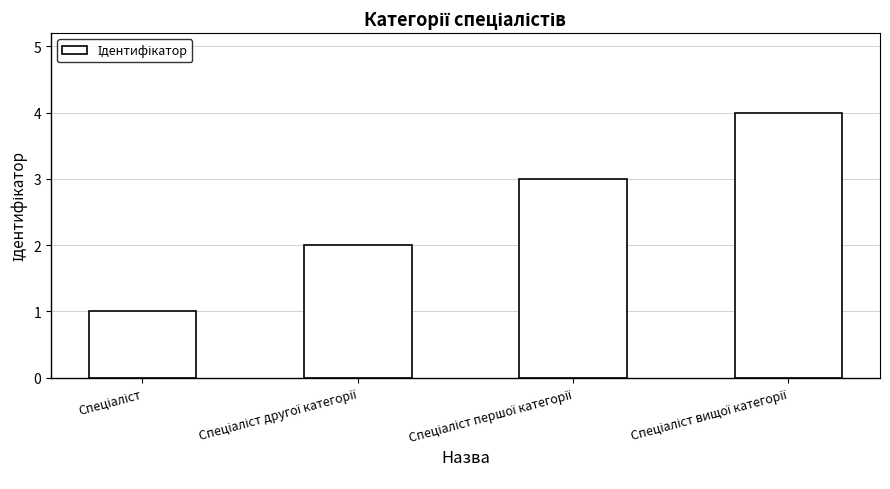

What is the maximum value shown in the chart?

4